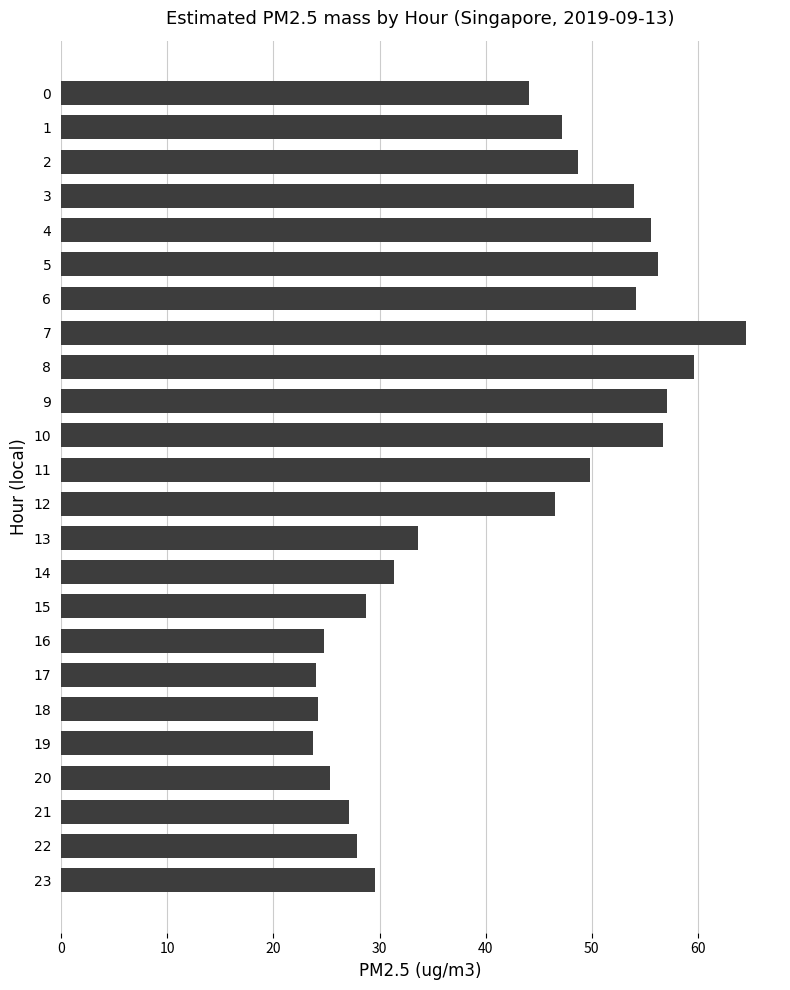

Count the number of data series in this chart.

1